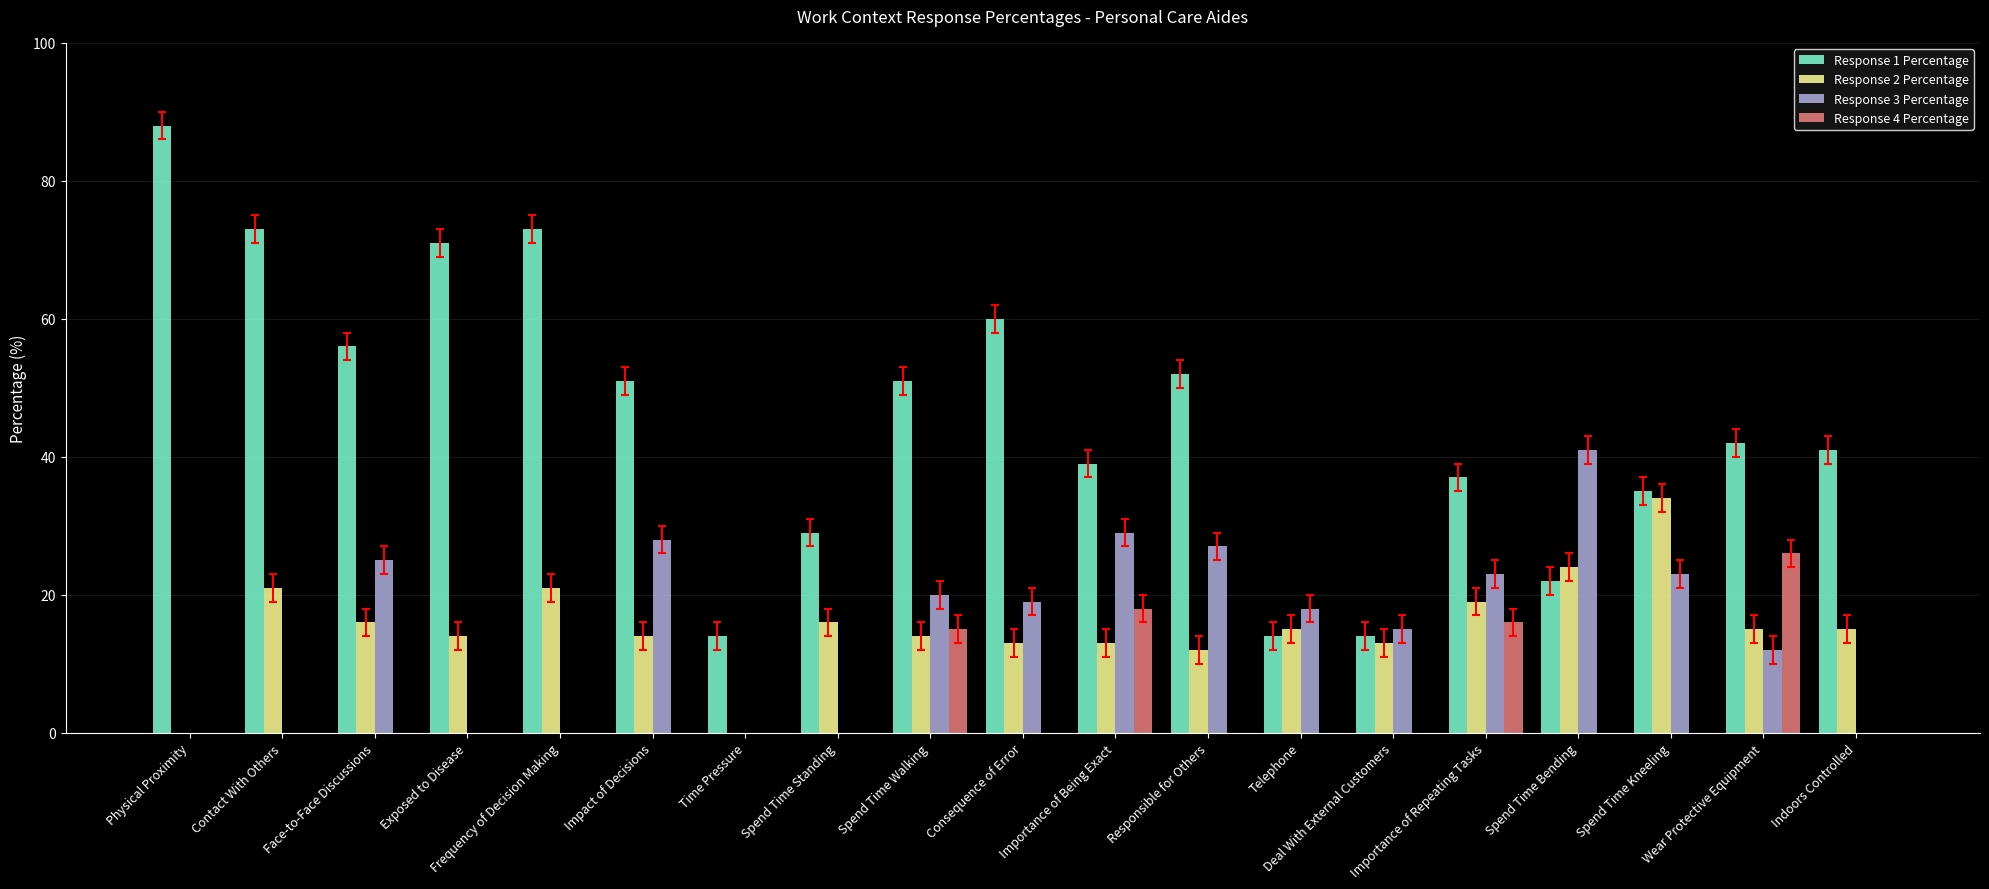

What is the maximum value shown in the chart?

88